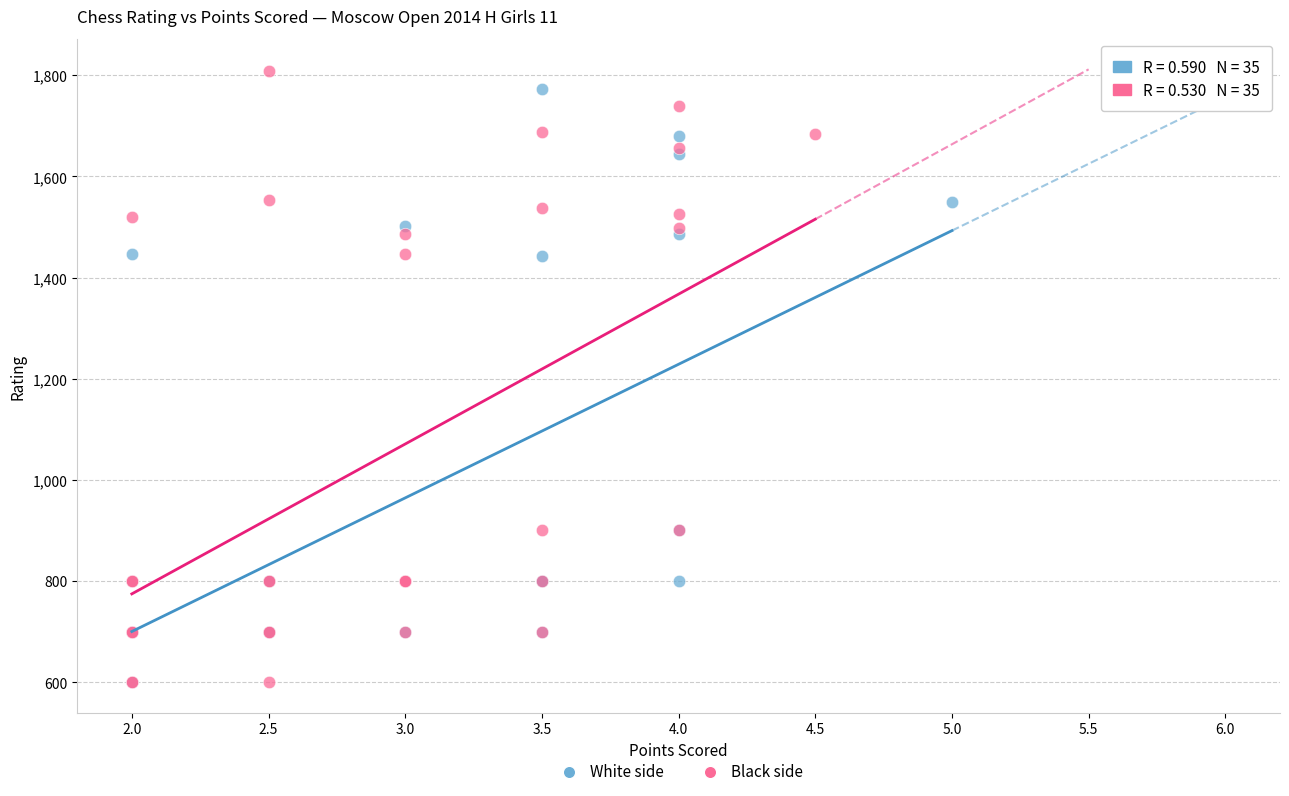

What are all the series names shown in the legend?

White side, Black side